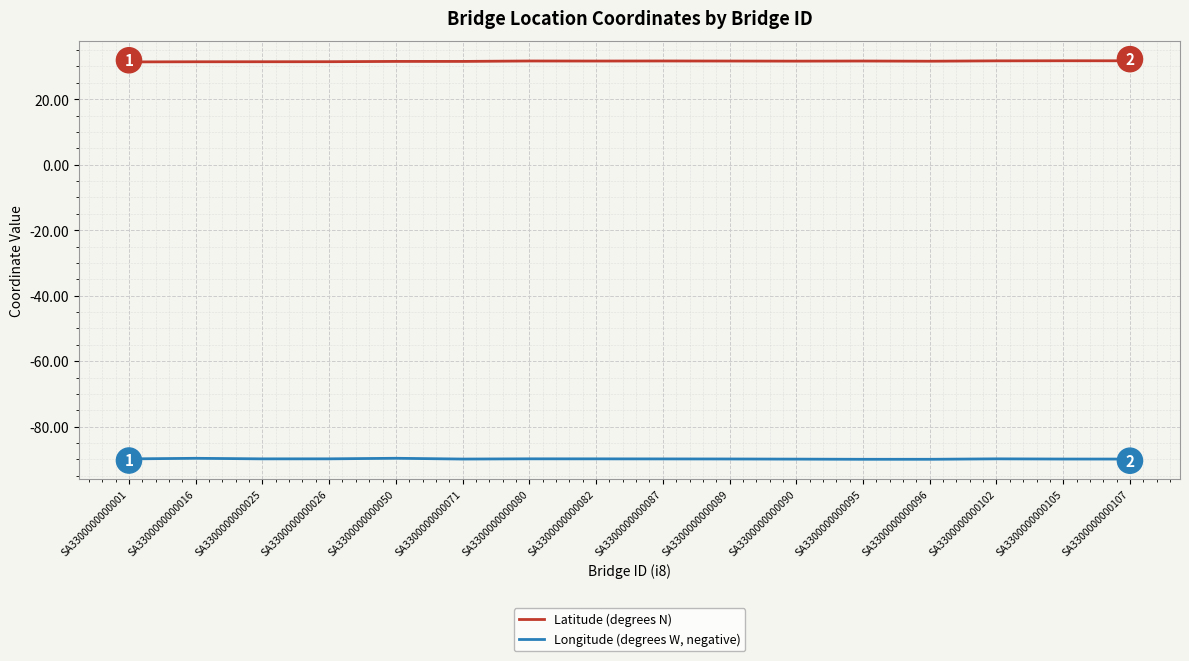

What is the maximum value shown in the chart?

31.7